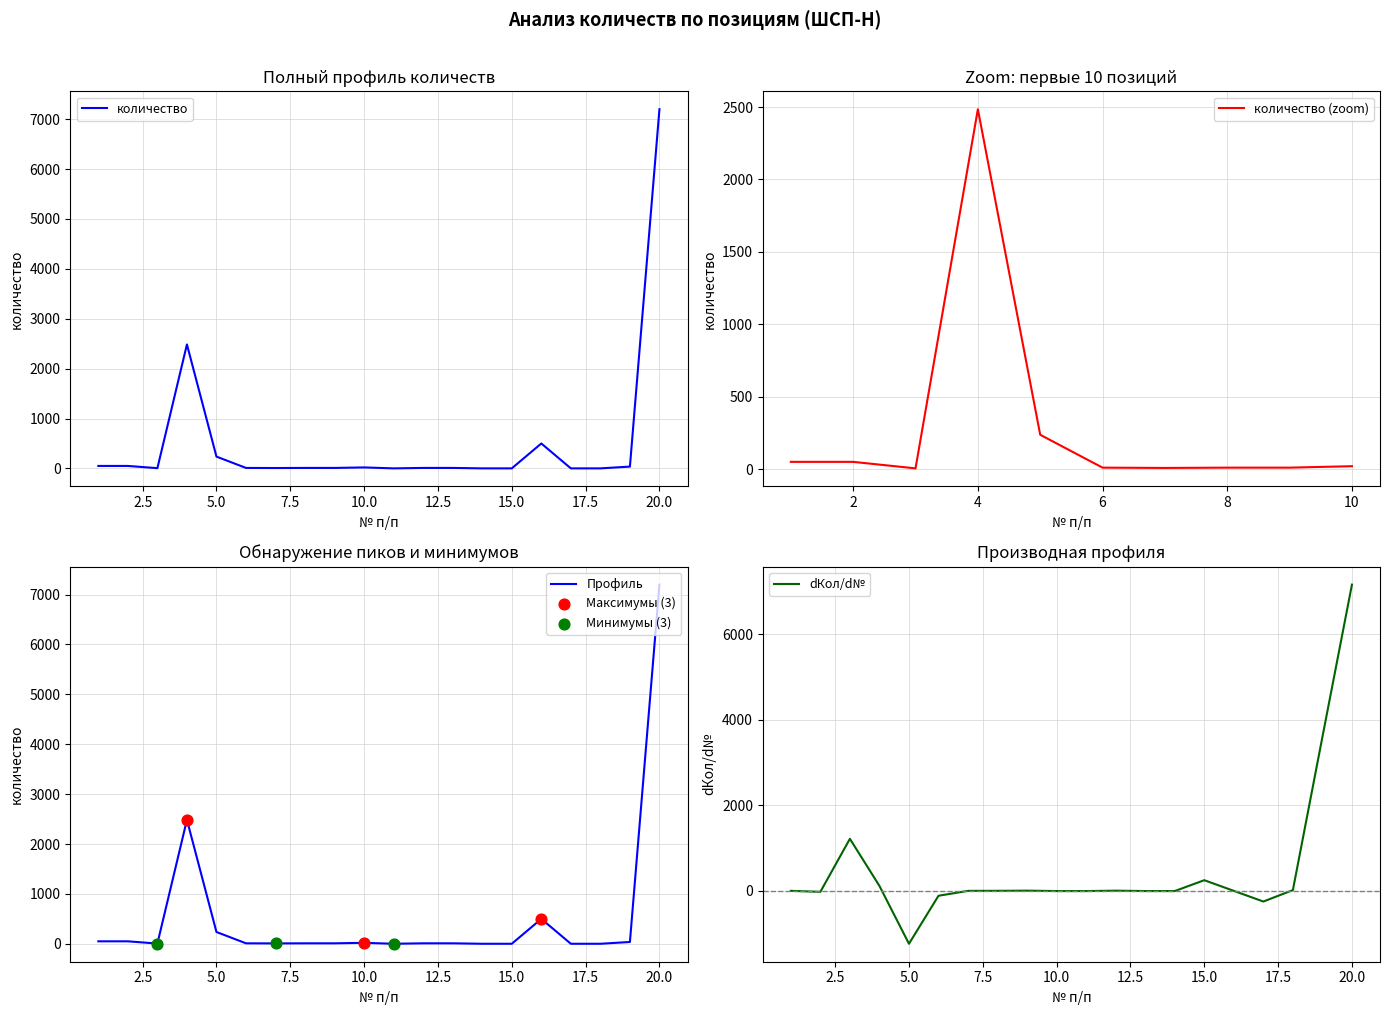

Approximately how many times larger is the value at 17 compared to 13?

0.1